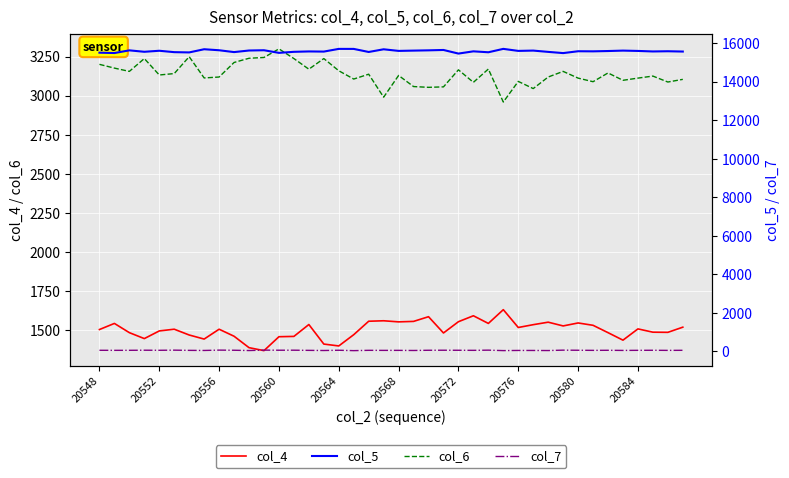

True or false: col_7 and col_6 cross at least once.

False